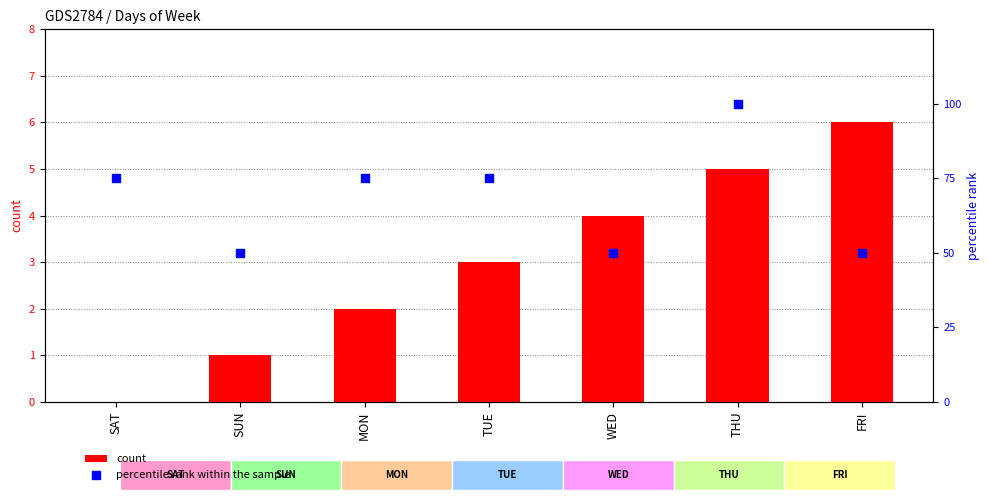

Which series reaches the minimum Y coordinate?

count